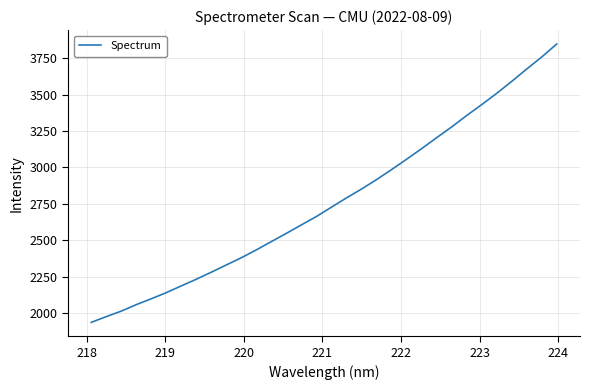

How many categories are shown in the chart?

32